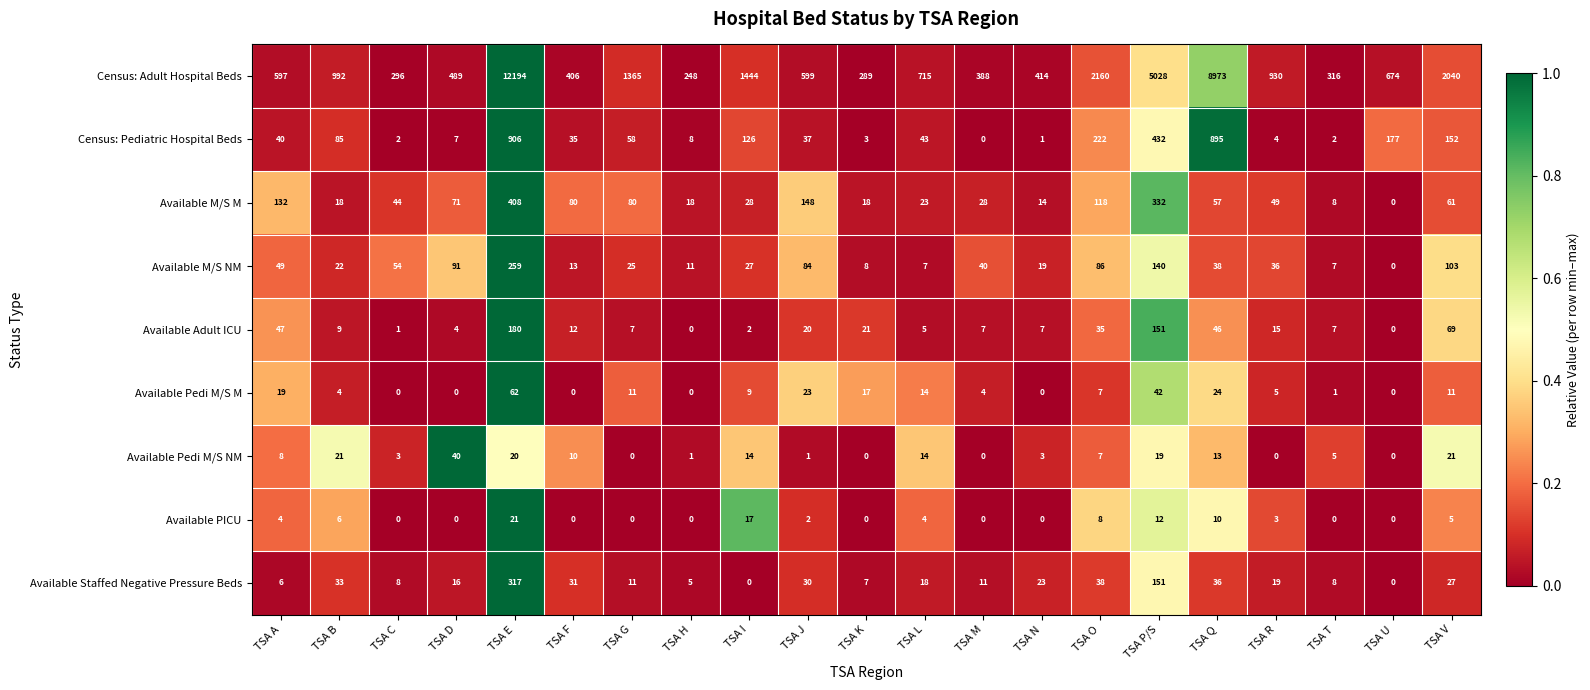

Which series has the widest spread of values?

Census: Adult Hospital Beds